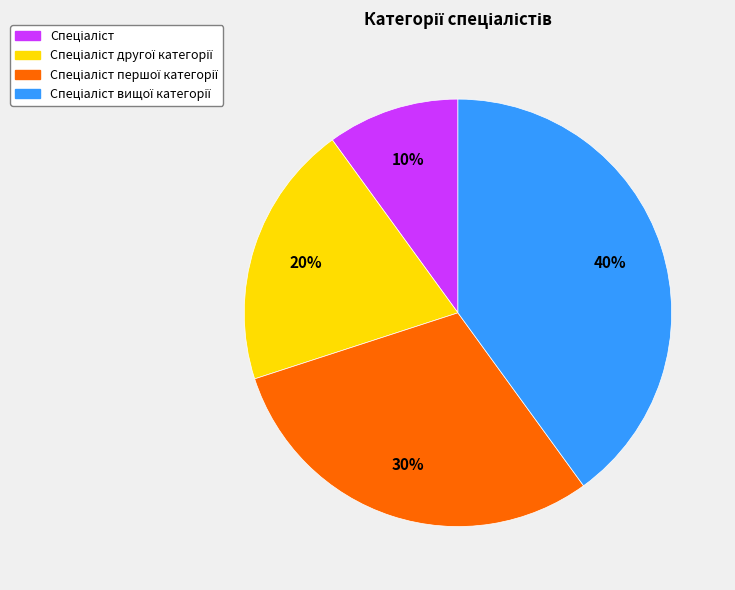

To the nearest percent, what is the difference between the largest and smallest slice percentages?

30%